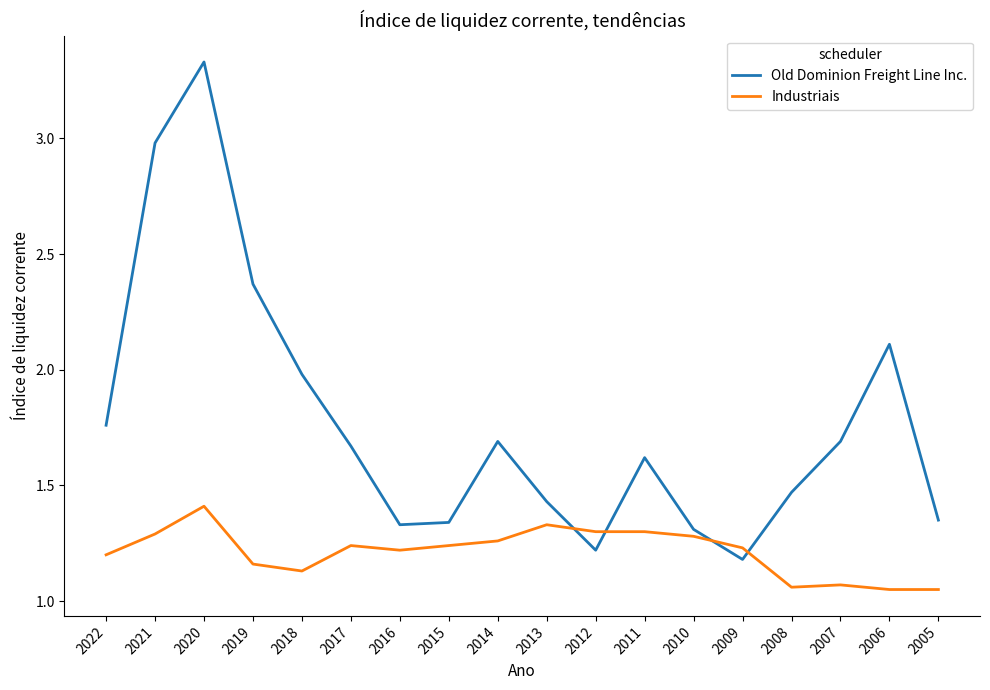

What is the sum of the Old Dominion Freight Line Inc. values at 2007 and 2005?

3.0